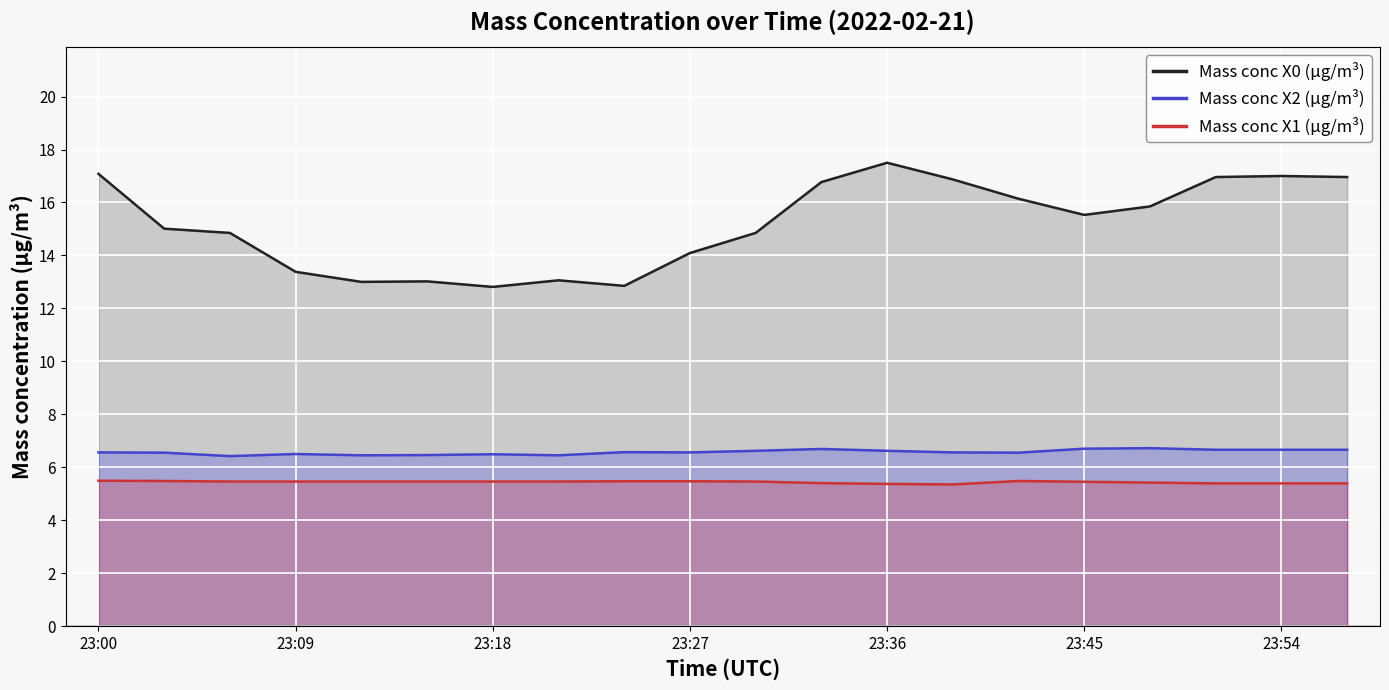

What is the value of the Mass conc X1 (μg/m³) point at the 10th from the left?

5.5